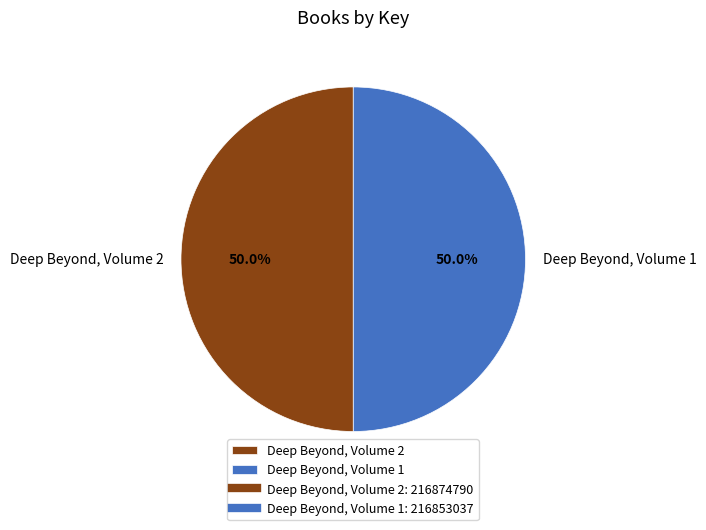

To the nearest percent, what is the average slice percentage?

50%